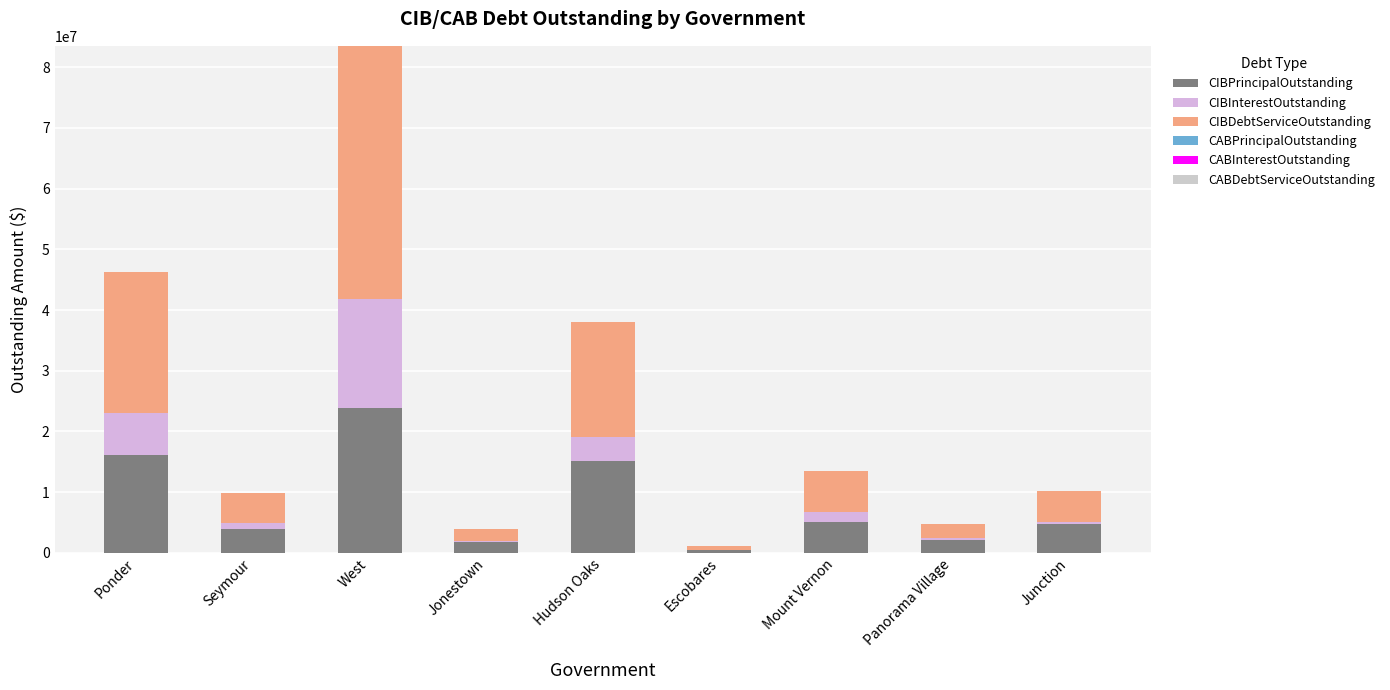

Count the number of data series in this chart.

3